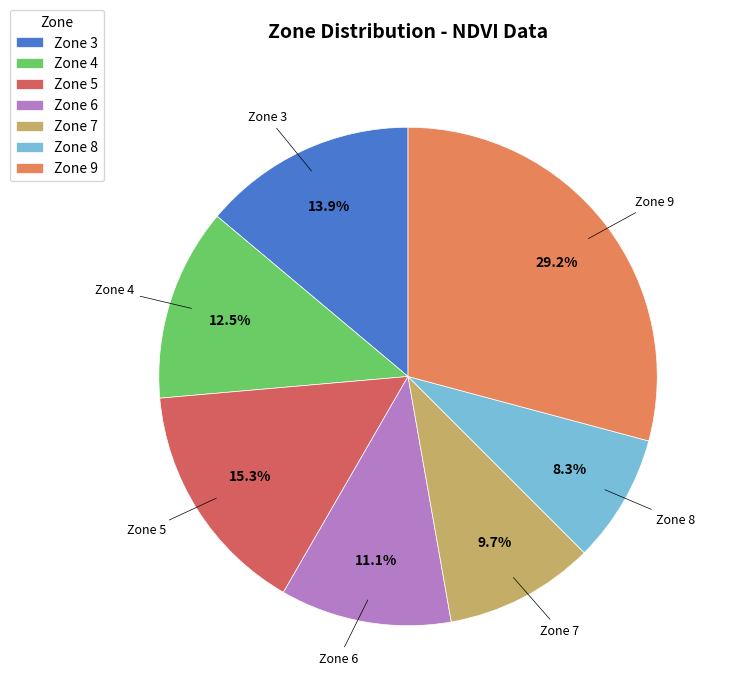

Is the sum of Zone 9 and Zone 7 greater than half?

No